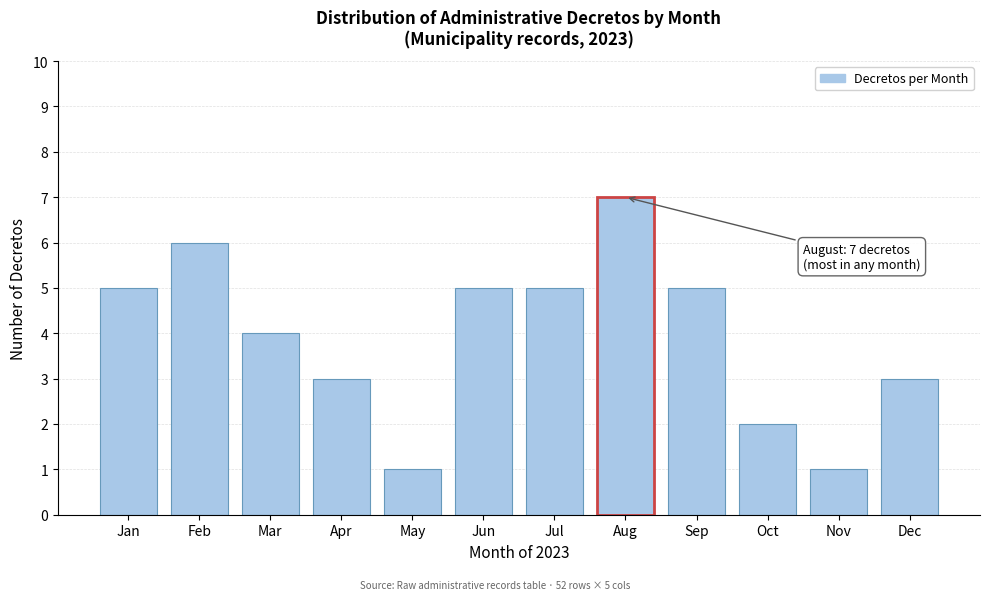

Reading left to right, list all the values displayed in this chart.

5	6	4	3	1	5	5	7	5	2	1	3